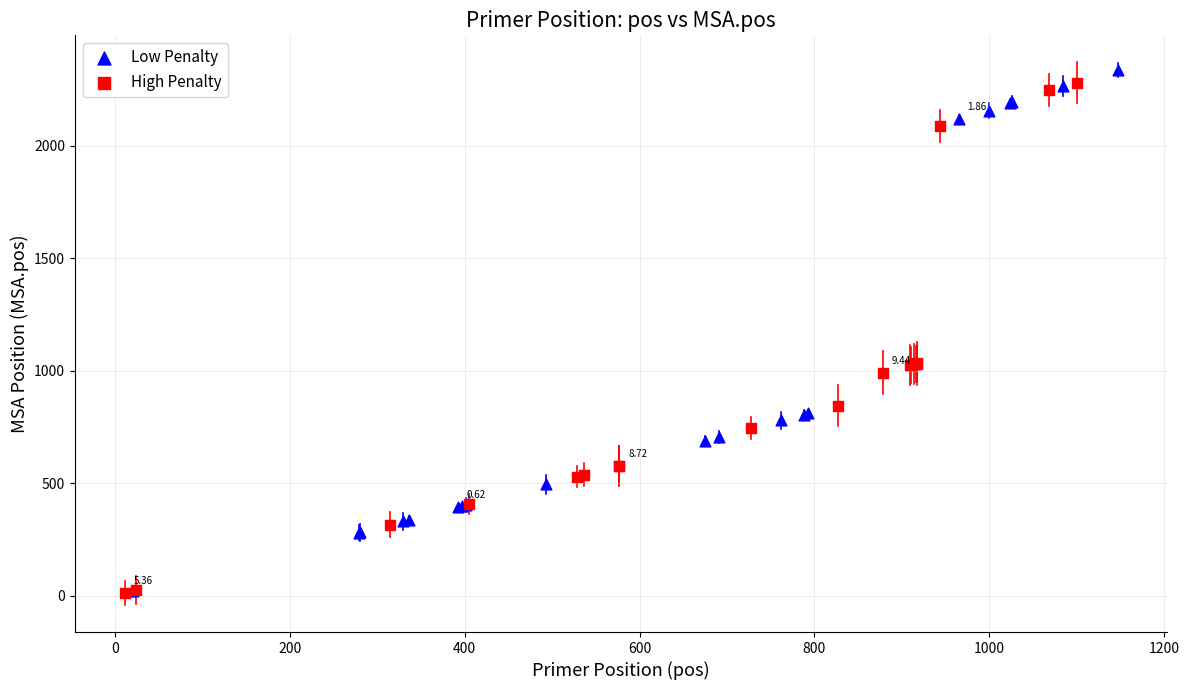

What are all the series names shown in the legend?

Low Penalty, High Penalty